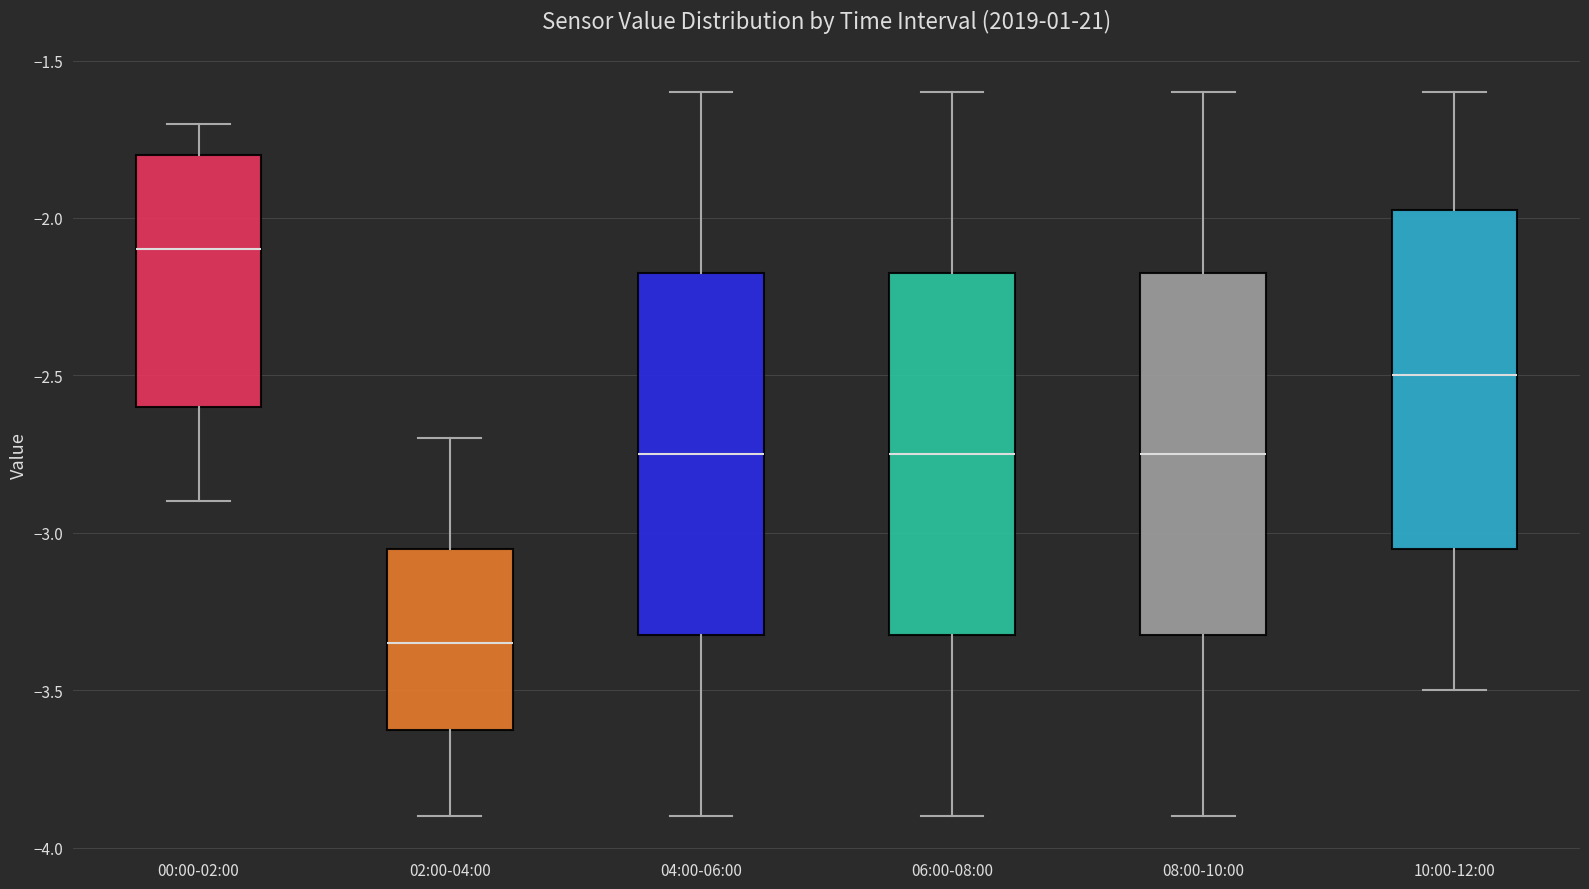

Reading left to right, transcribe this box plot: for each box, give where its median line is, the range the box spans, and where its two whiskers end, as read against the y-axis. The values are not printed on the chart, so give them approximately, as read against the axis.

00:00-02:00: median -2.10, box -2.60 to -1.80, whiskers -2.90 to -1.70
02:00-04:00: median -3.35, box -3.60 to -3.05, whiskers -3.90 to -2.70
04:00-06:00: median -2.75, box -3.30 to -2.15, whiskers -3.90 to -1.60
06:00-08:00: median -2.75, box -3.30 to -2.15, whiskers -3.90 to -1.60
08:00-10:00: median -2.75, box -3.30 to -2.15, whiskers -3.90 to -1.60
10:00-12:00: median -2.50, box -3.05 to -1.95, whiskers -3.50 to -1.60